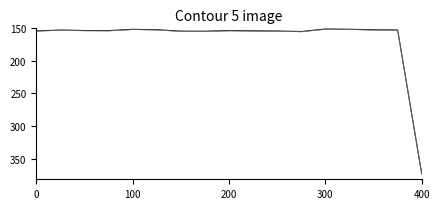

Is this an area chart (filled region under the line)?

No